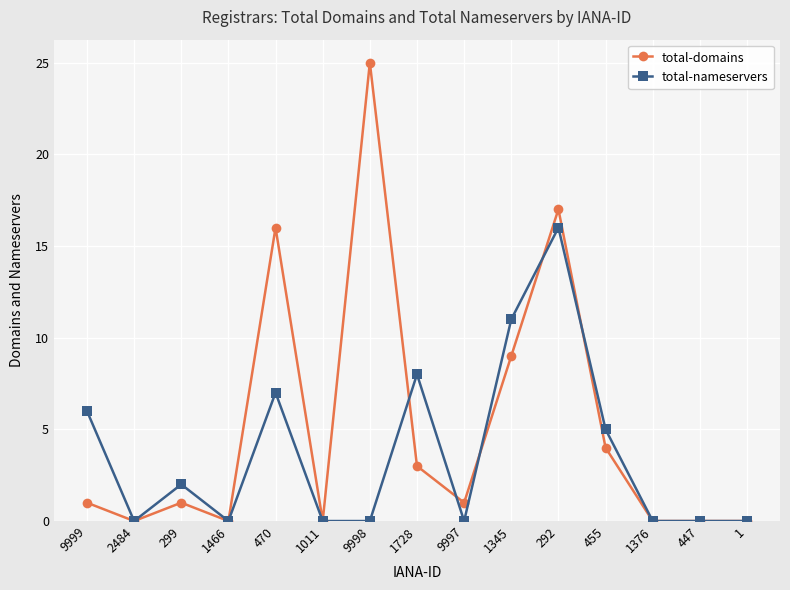

Does the chart have visible grid lines?

Yes